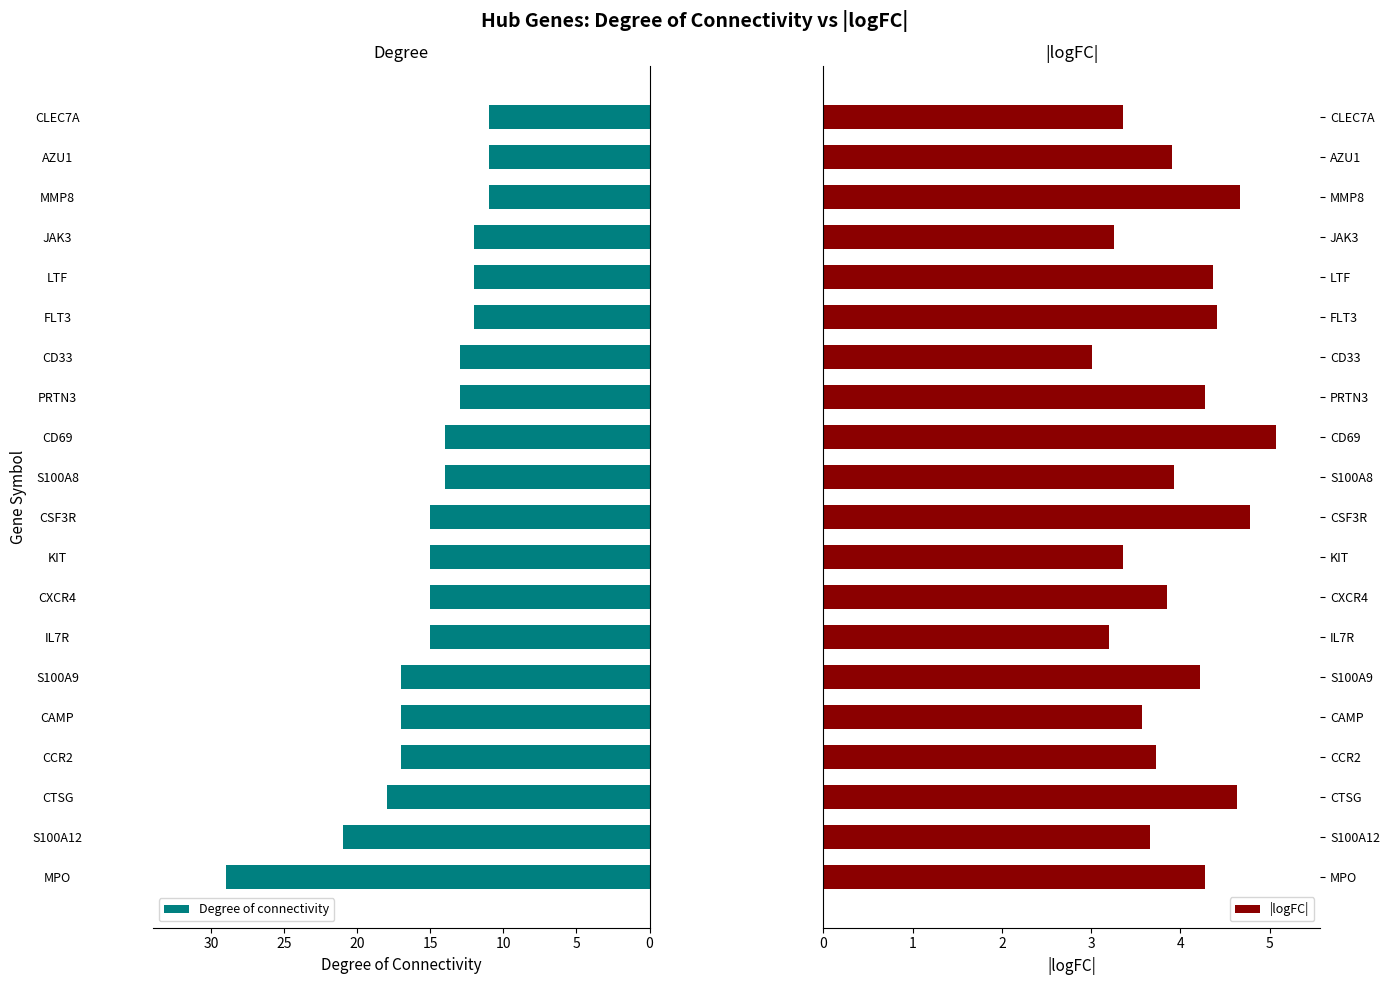

What is the sum of the Degree of connectivity values at S100A9 and S100A8?

31